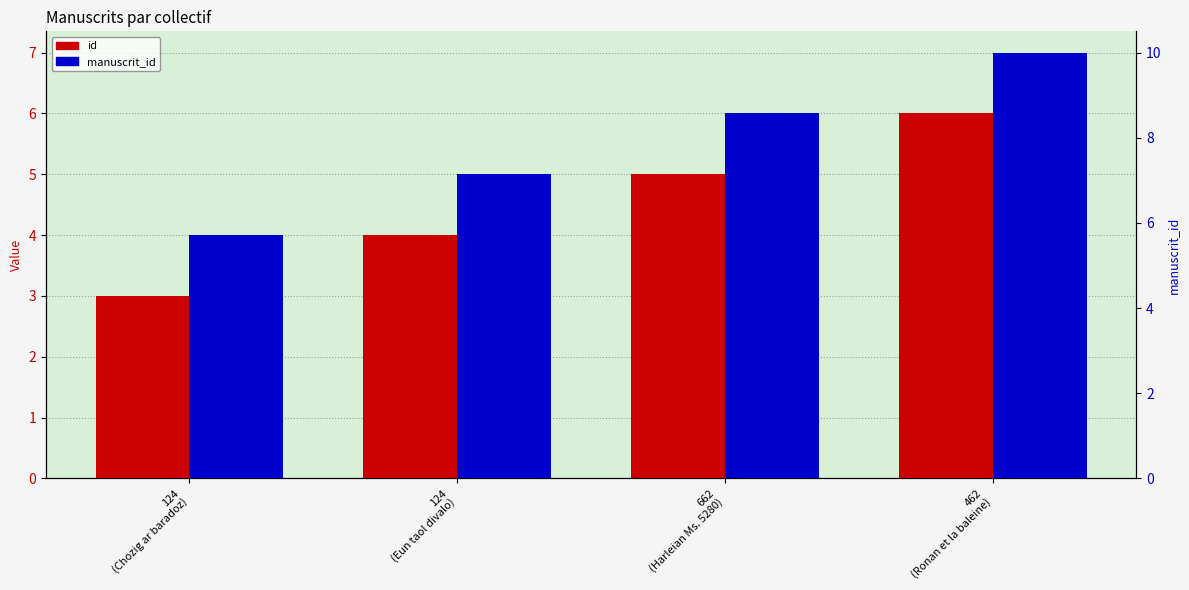

How many bars are there in each group?

2